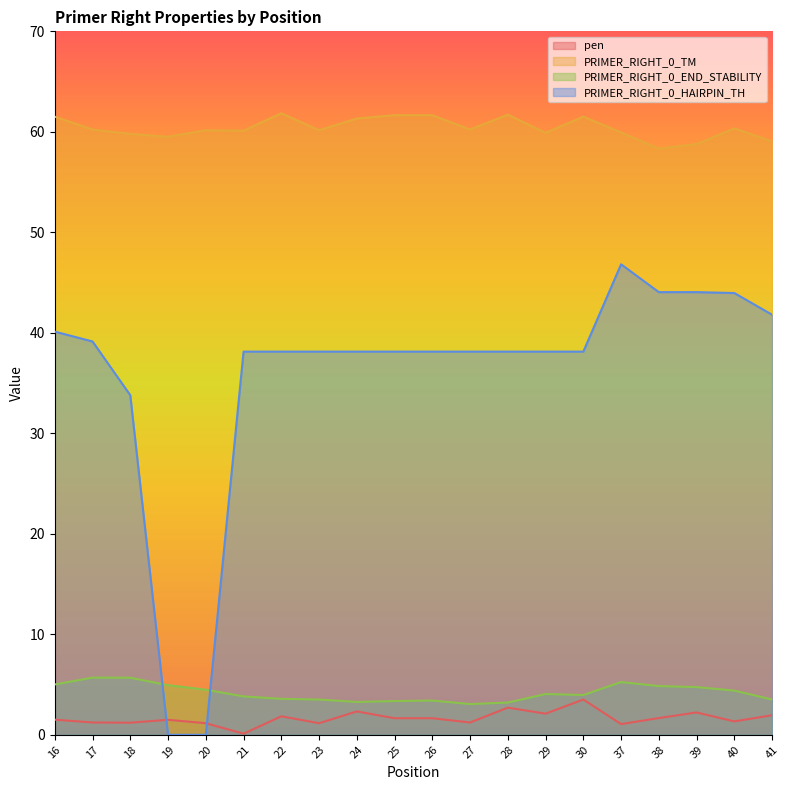

Reading left to right, list all the values displayed in this chart.

pen: 16=1.5	17=1.2	18=1.2	19=1.5	20=1.2	21=0.1	22=1.8	23=1.2	24=2.3	25=1.7	26=1.7	27=1.2	28=2.7	29=2.1	30=3.5	37=1.1	38=1.7	39=2.2	40=1.3	41=1.9
PRIMER_RIGHT_0_TM: 16=61.5	17=60.2	18=59.8	19=59.5	20=60.2	21=60.1	22=61.8	23=60.2	24=61.3	25=61.7	26=61.7	27=60.2	28=61.7	29=59.9	30=61.5	37=59.9	38=58.3	39=58.8	40=60.3	41=59.1
PRIMER_RIGHT_0_END_STABILITY: 16=5.0	17=5.7	18=5.7	19=4.9	20=4.5	21=3.8	22=3.6	23=3.5	24=3.3	25=3.4	26=3.4	27=3.1	28=3.2	29=4.1	30=4.0	37=5.2	38=4.8	39=4.8	40=4.4	41=3.5
PRIMER_RIGHT_0_HAIRPIN_TH: 16=40.1	17=39.1	18=33.8	19=0.0	20=0.0	21=38.1	22=38.1	23=38.1	24=38.1	25=38.1	26=38.1	27=38.1	28=38.1	29=38.1	30=38.1	37=46.8	38=44.0	39=44.0	40=44.0	41=41.8